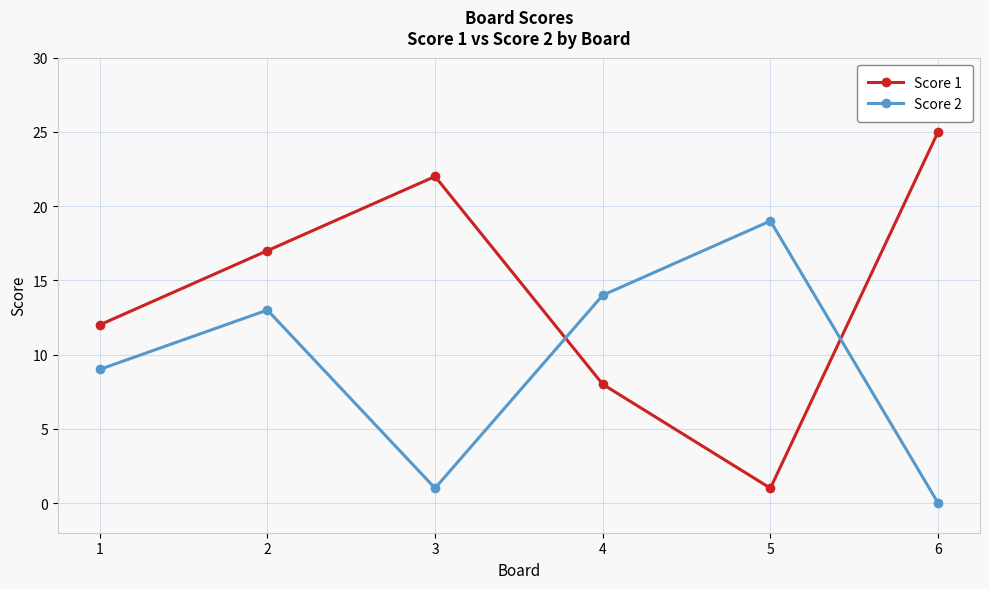

Where is Score 1 nearest to the value 13?

1